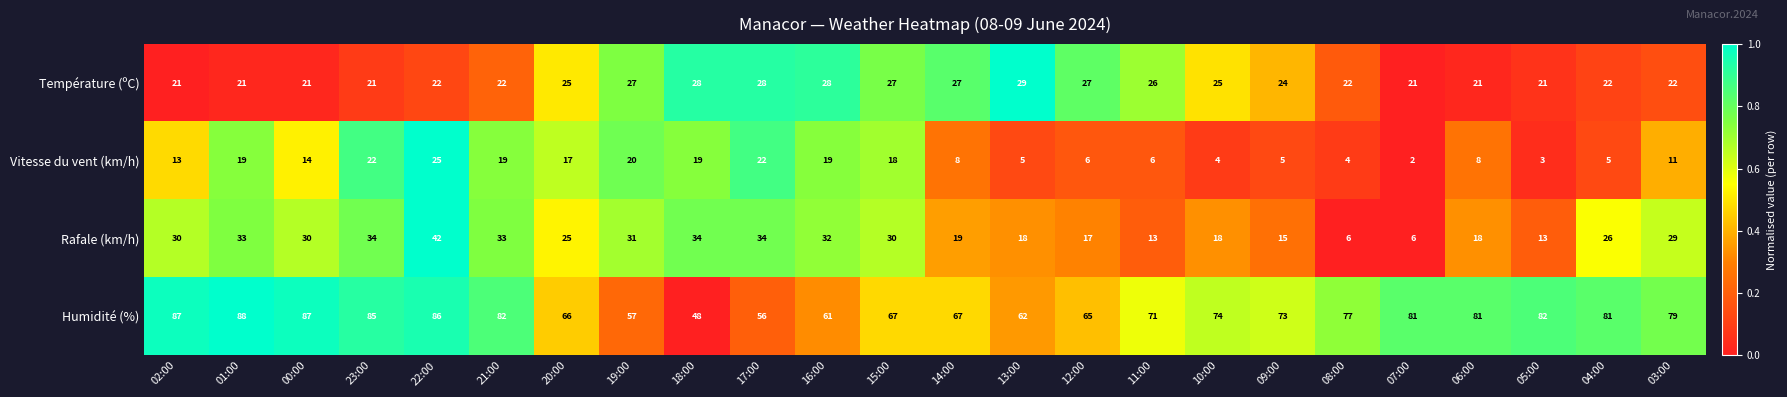

Is the value of Humidité (%) at 14:00 greater than the value of Température (ºC) at 07:00?

Yes